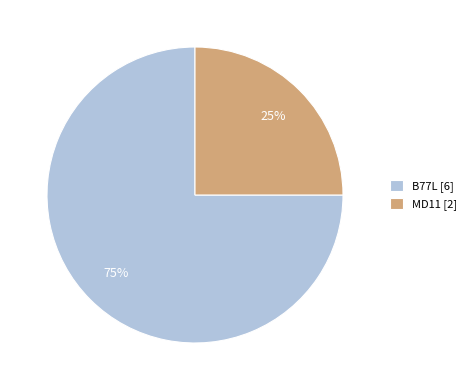

Is it true that B77L is 68% of the pie?

False